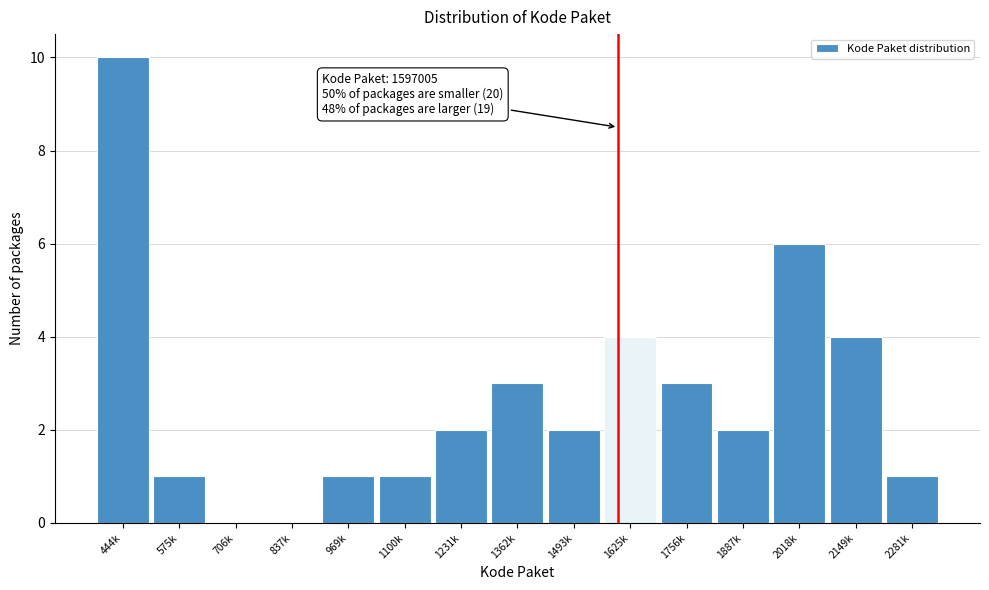

Reading right to left, list all the values displayed in this chart.

2281k=1	2149k=4	2018k=6	1887k=2	1756k=3	1625k=4	1493k=2	1362k=3	1231k=2	1100k=1	969k=1	837k=0	706k=0	575k=1	444k=10